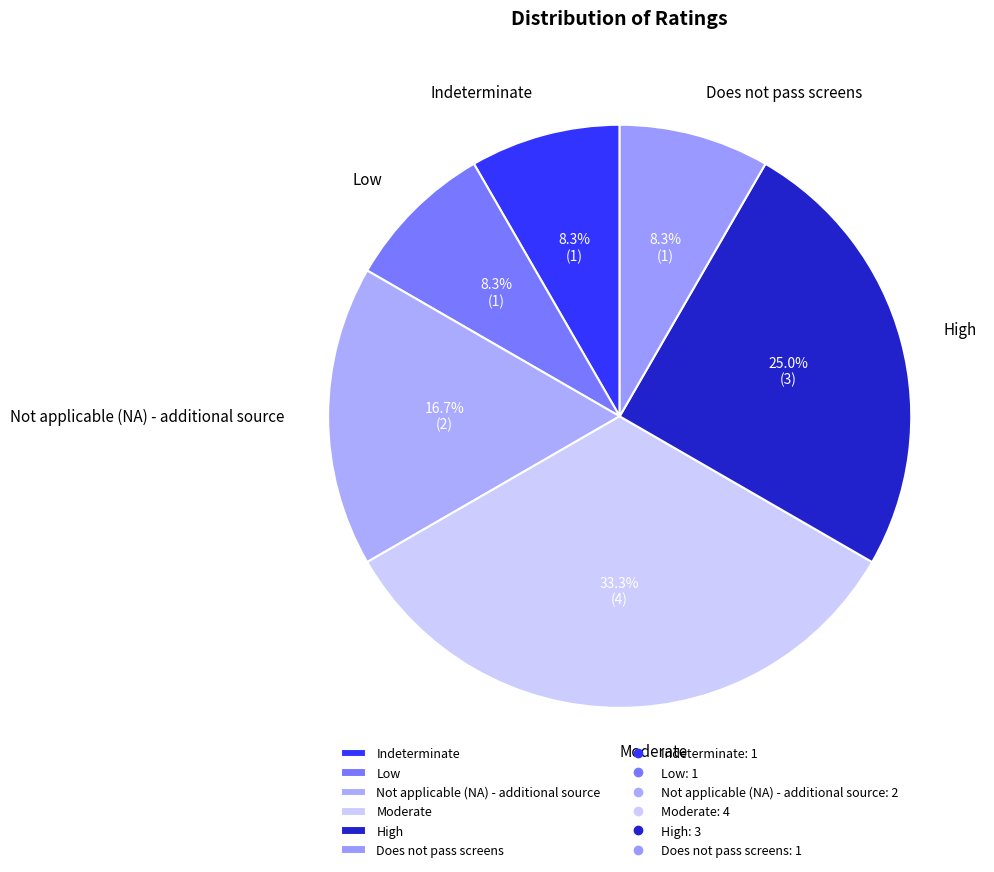

Combined, do Does not pass screens and Indeterminate account for over 50%?

No